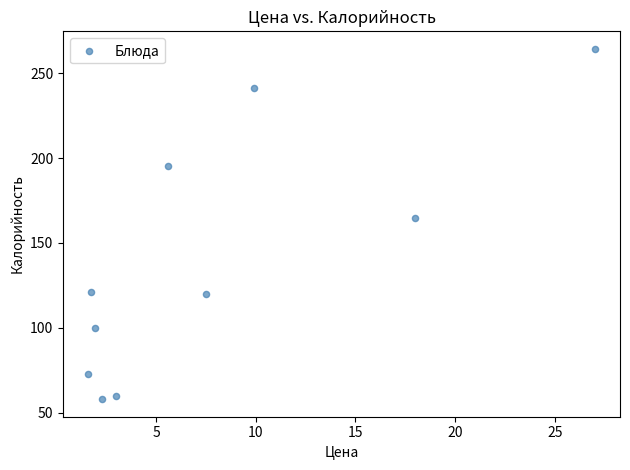

What Y value in the scatter plot is closest to 161?

164.5